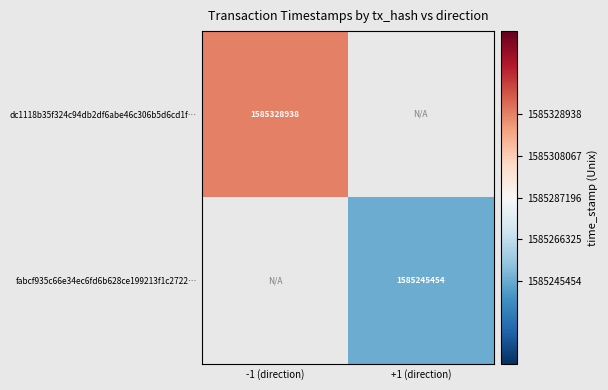

True or false: dc1118b35f324c94db2df6abe46c306b5d6cd1f… has a value of 2535294301.7 at -1 (direction).

False